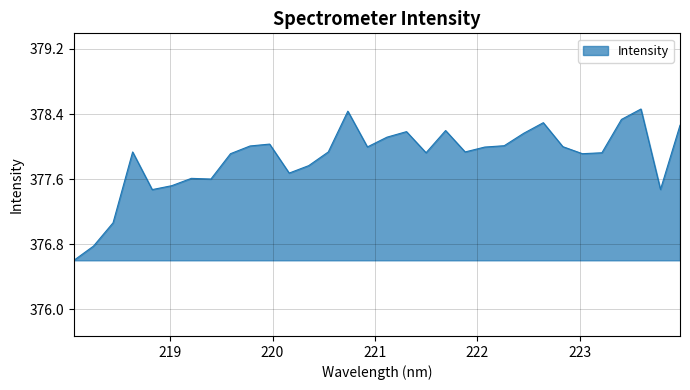

Does the chart display data point markers on the line(s)?

No